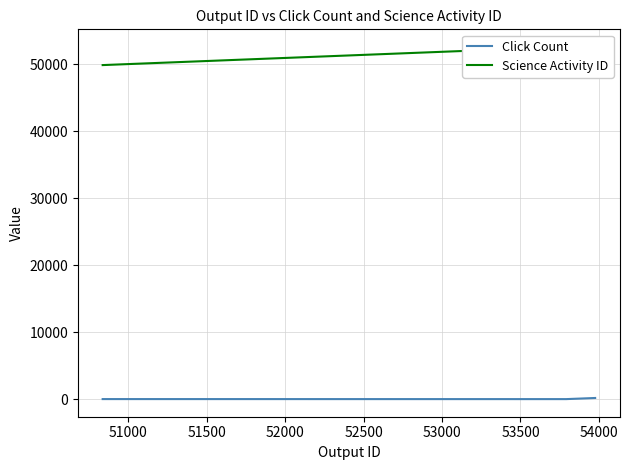

The value of Click Count at 51000 is 5. True or false?

True